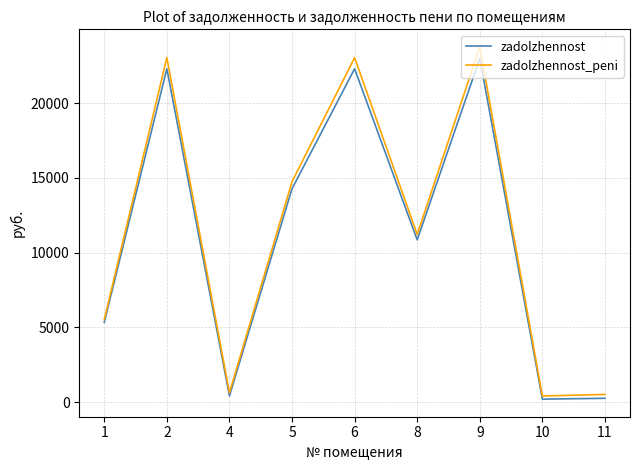

Is the value of zadolzhennost at 6 greater than the value of zadolzhennost_peni at 2?

No